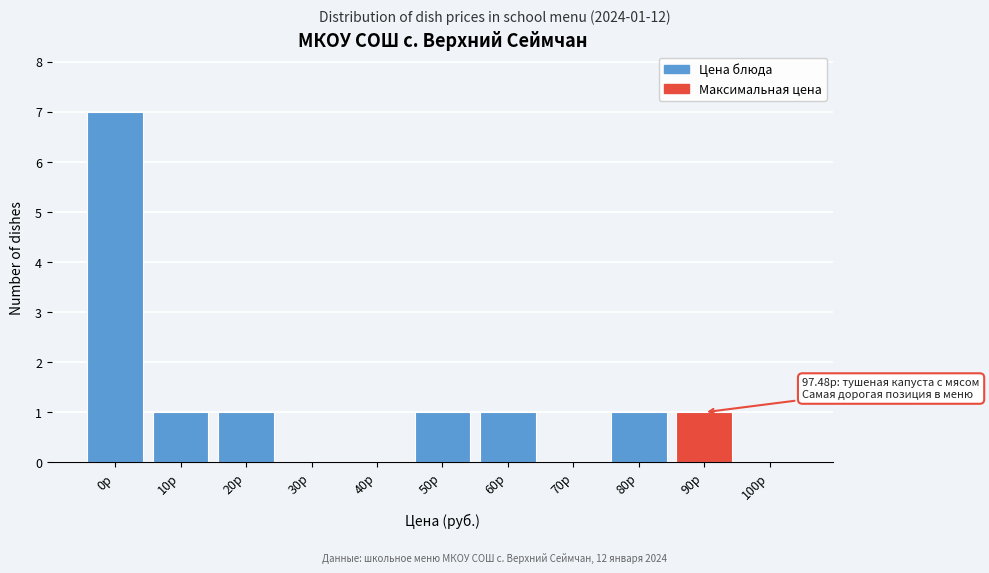

Reading left to right, what are all the values shown in this chart?

0р=7	10р=1	20р=1	30р=0	40р=0	50р=1	60р=1	70р=0	80р=1	90р=1	100р=0